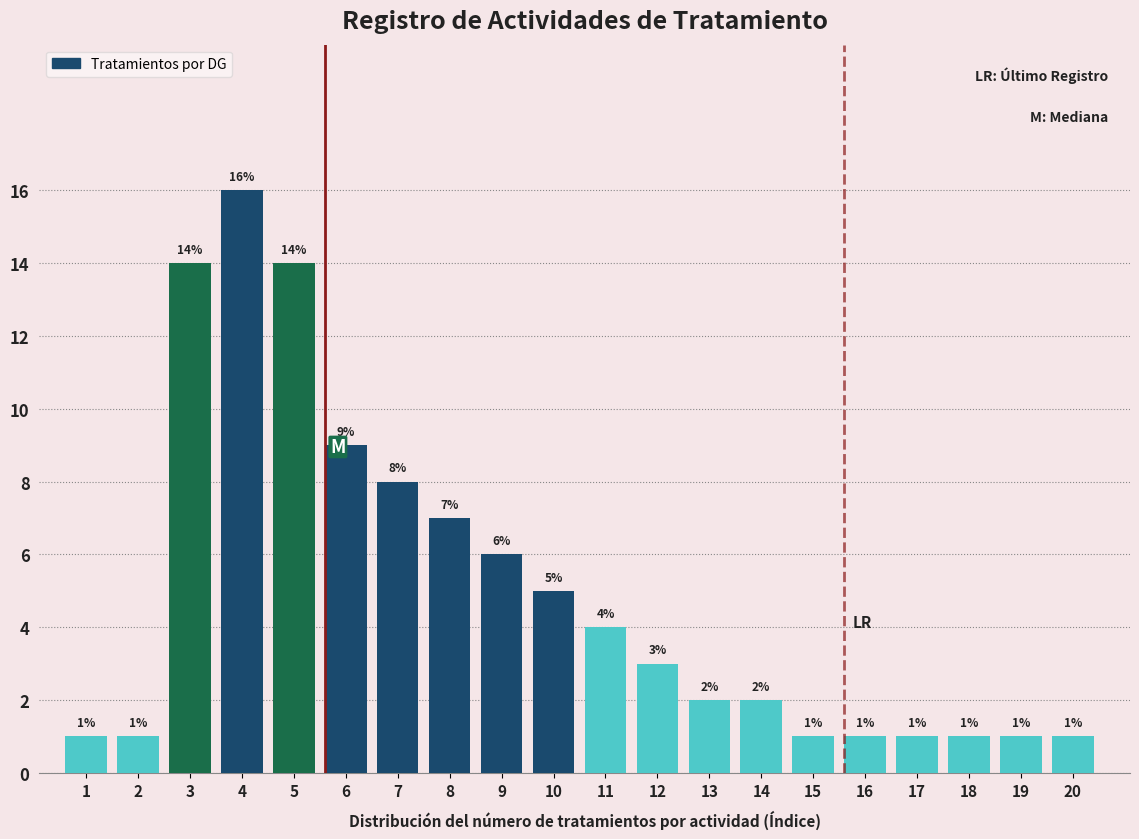

Reading left to right, list all the values displayed in this chart.

1	1	14	16	14	9	8	7	6	5	4	3	2	2	1	1	1	1	1	1